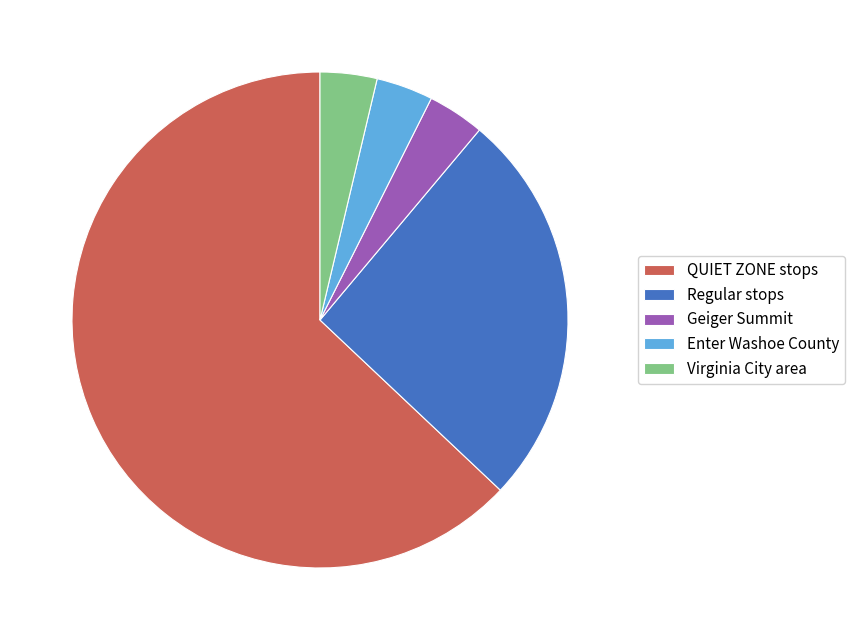

Which category has the biggest portion of the pie?

QUIET ZONE stops